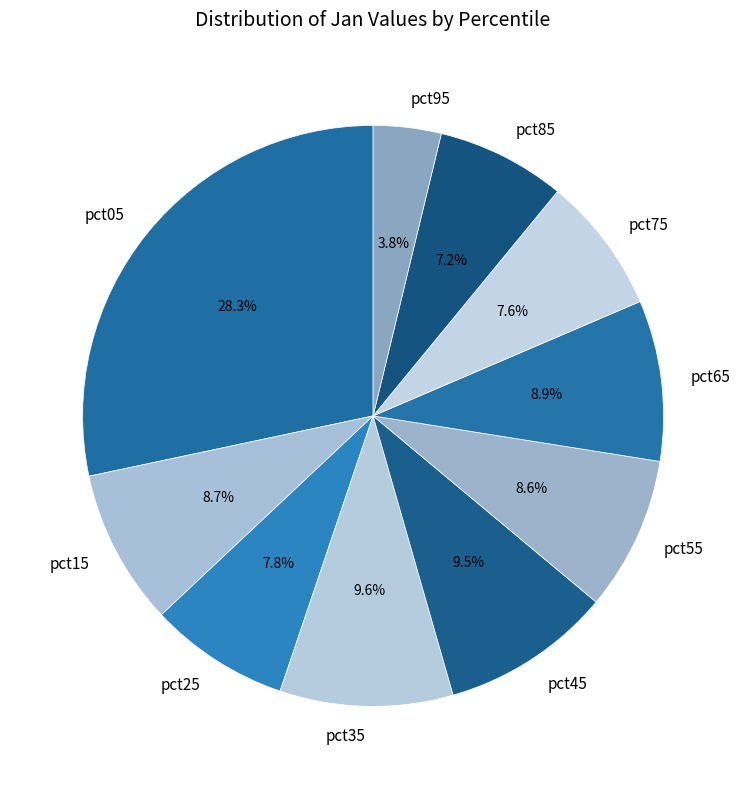

Does any single category account for the majority?

No